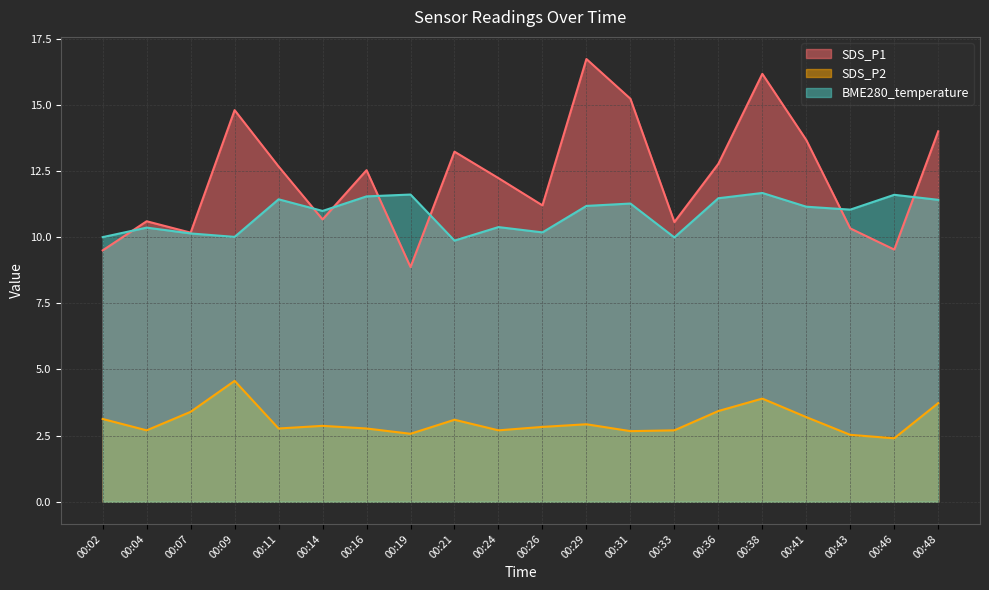

Which series has the largest range (max minus min)?

SDS_P1